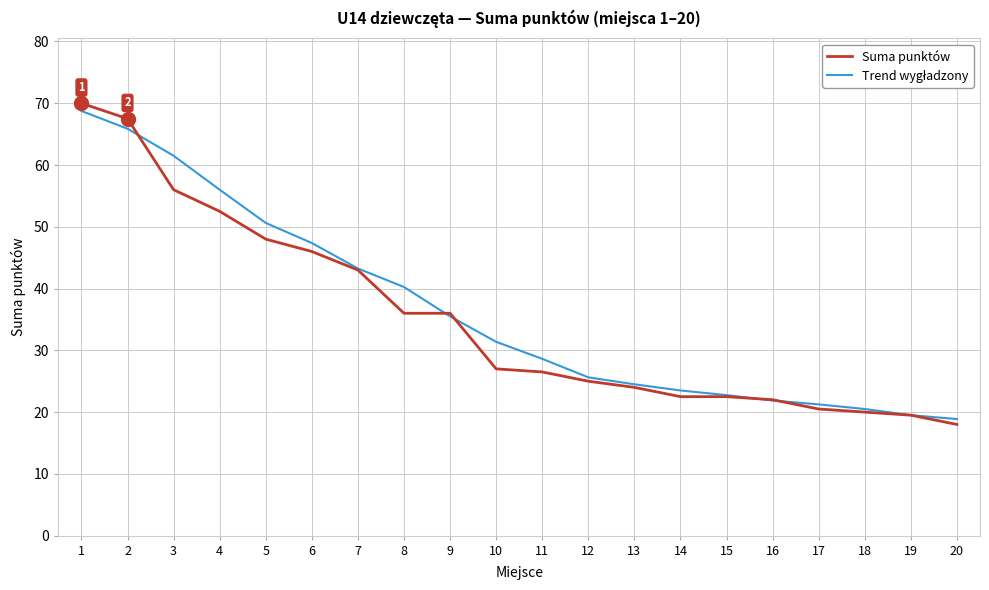

The value of Suma punktów at 20 is 18.0. True or false?

True